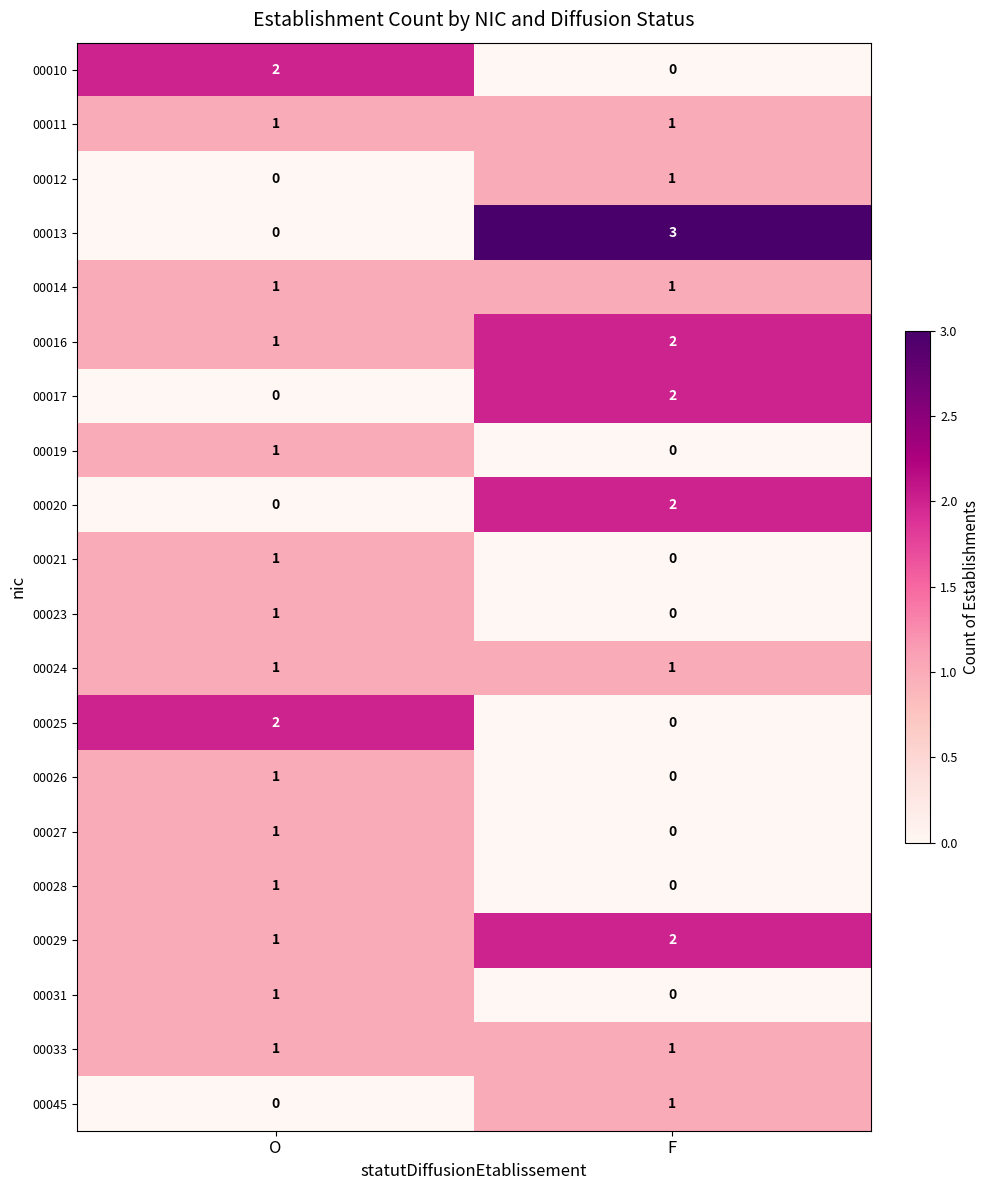

What is the sum of the 00016 values at F and O?

3